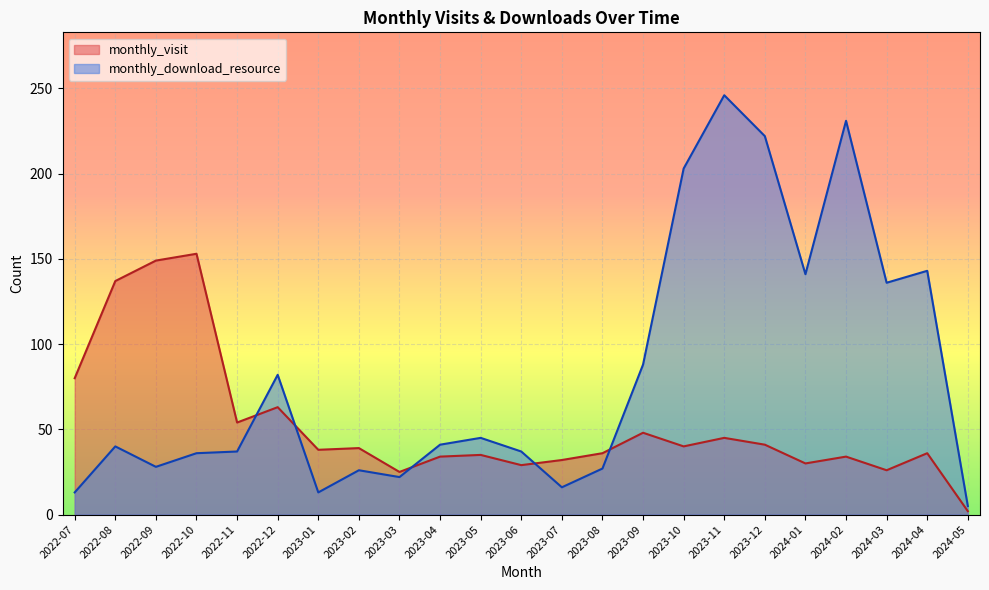

What is the smallest value displayed?

2